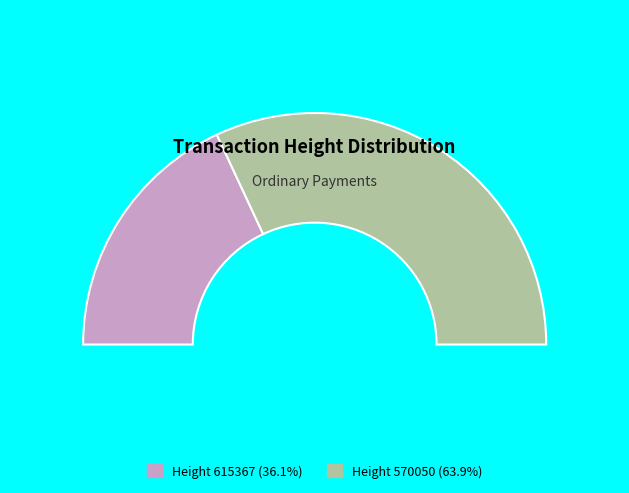

What percentage is the 615367 slice, to the nearest percent?

36%